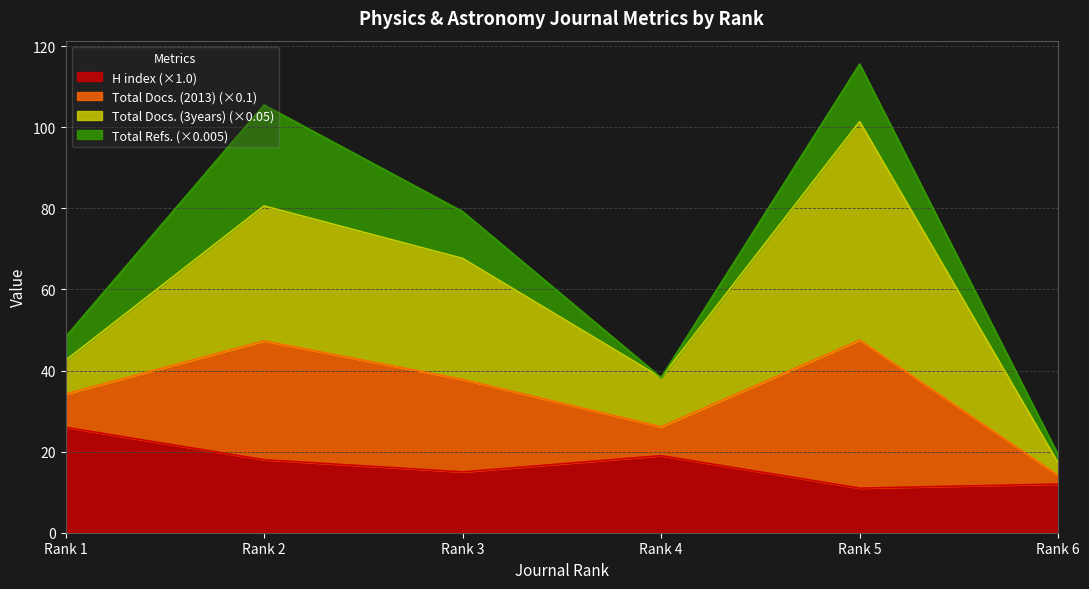

What is the difference between the maximum and minimum values in the H index series?

15.0